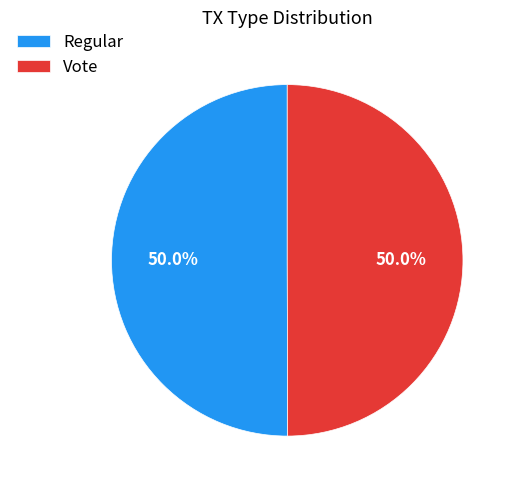

To the nearest percent, what is the average slice percentage?

50%